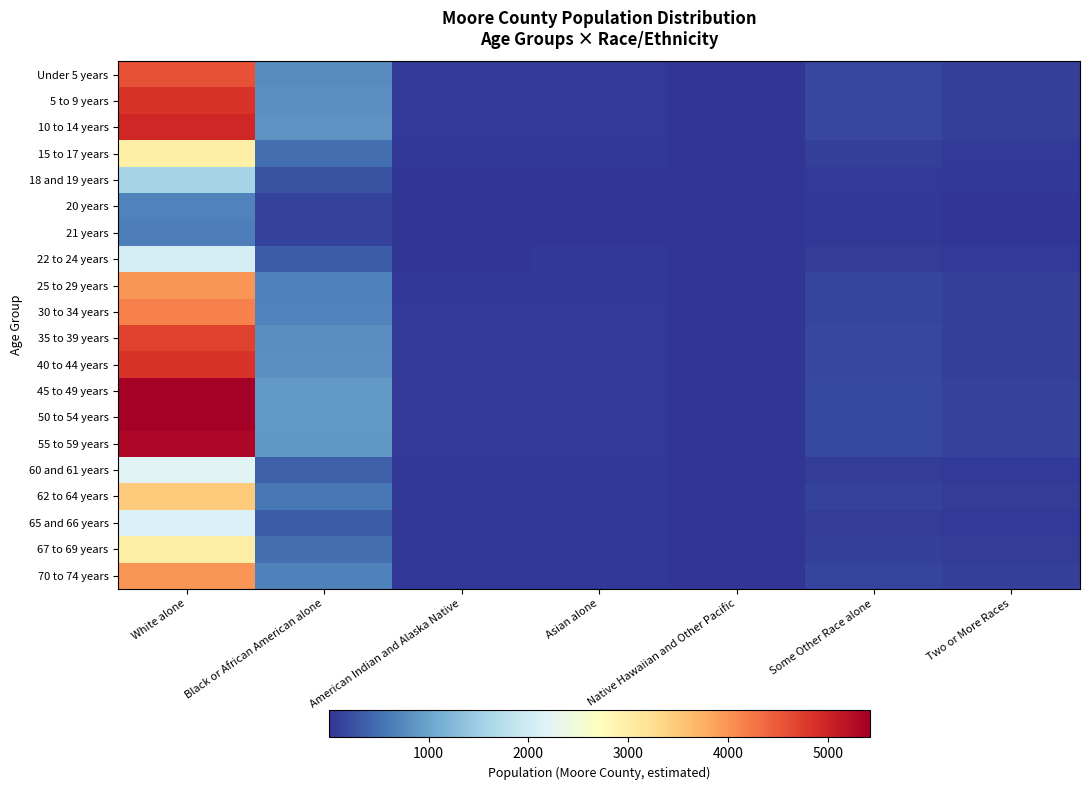

Which series changed the most between American Indian and Alaska Native and Native Hawaiian and Other Pacific?

45 to 49 years